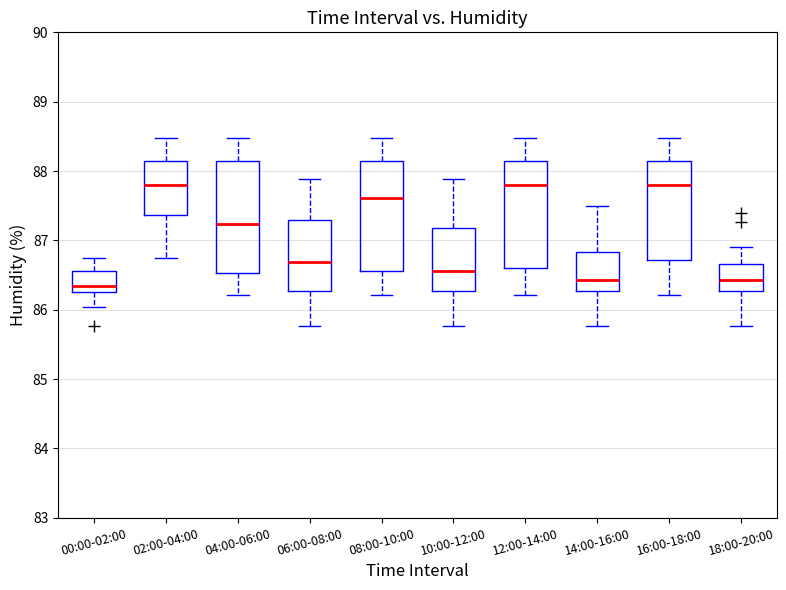

Reading left to right, transcribe this box plot: for each box, give where its median line is, the range the box spans, and where its two whiskers end, as read against the y-axis. The values are not printed on the chart, so give them approximately, as read against the axis.

00:00-02:00: median 86.3 (just above the box's lower edge), box 86.3 to 86.6, whiskers 86.0 to 86.7
02:00-04:00: median 87.8, box 87.4 to 88.1, whiskers 86.8 to 88.5
04:00-06:00: median 87.2, box 86.5 to 88.1, whiskers 86.2 to 88.5
06:00-08:00: median 86.7, box 86.3 to 87.3, whiskers 85.8 to 87.9
08:00-10:00: median 87.6, box 86.6 to 88.1, whiskers 86.2 to 88.5
10:00-12:00: median 86.6, box 86.3 to 87.2, whiskers 85.8 to 87.9
12:00-14:00: median 87.8, box 86.6 to 88.1, whiskers 86.2 to 88.5
14:00-16:00: median 86.4, box 86.3 to 86.8, whiskers 85.8 to 87.5
16:00-18:00: median 87.8, box 86.7 to 88.1, whiskers 86.2 to 88.5
18:00-20:00: median 86.4, box 86.3 to 86.7, whiskers 85.8 to 86.9